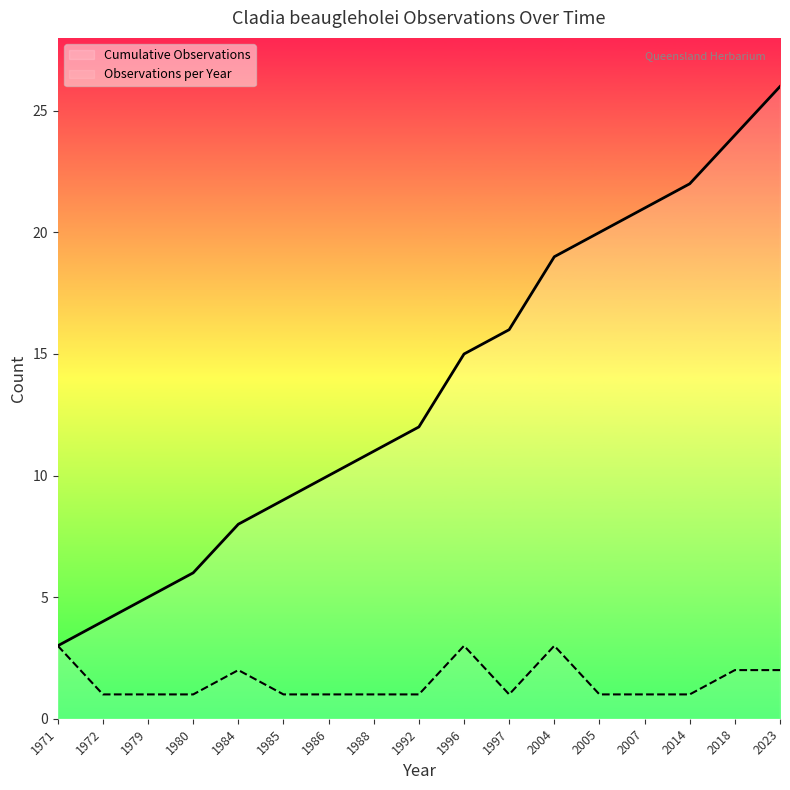

Reading left to right, extract all data points from this chart.

Cumulative Observations: 1971=3	1972=4	1979=5	1980=6	1984=8	1985=9	1986=10	1988=11	1992=12	1996=15	1997=16	2004=19	2005=20	2007=21	2014=22	2018=24	2023=26
Observations per Year: 1971=3	1972=1	1979=1	1980=1	1984=2	1985=1	1986=1	1988=1	1992=1	1996=3	1997=1	2004=3	2005=1	2007=1	2014=1	2018=2	2023=2